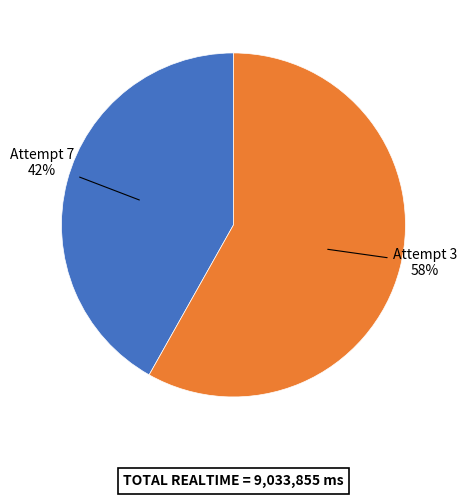

True or false: Attempt 3 accounts for 58% of the total.

True